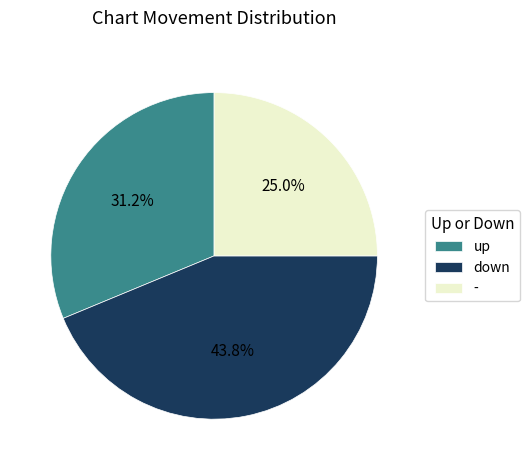

Combined, do down and up account for over 50%?

Yes